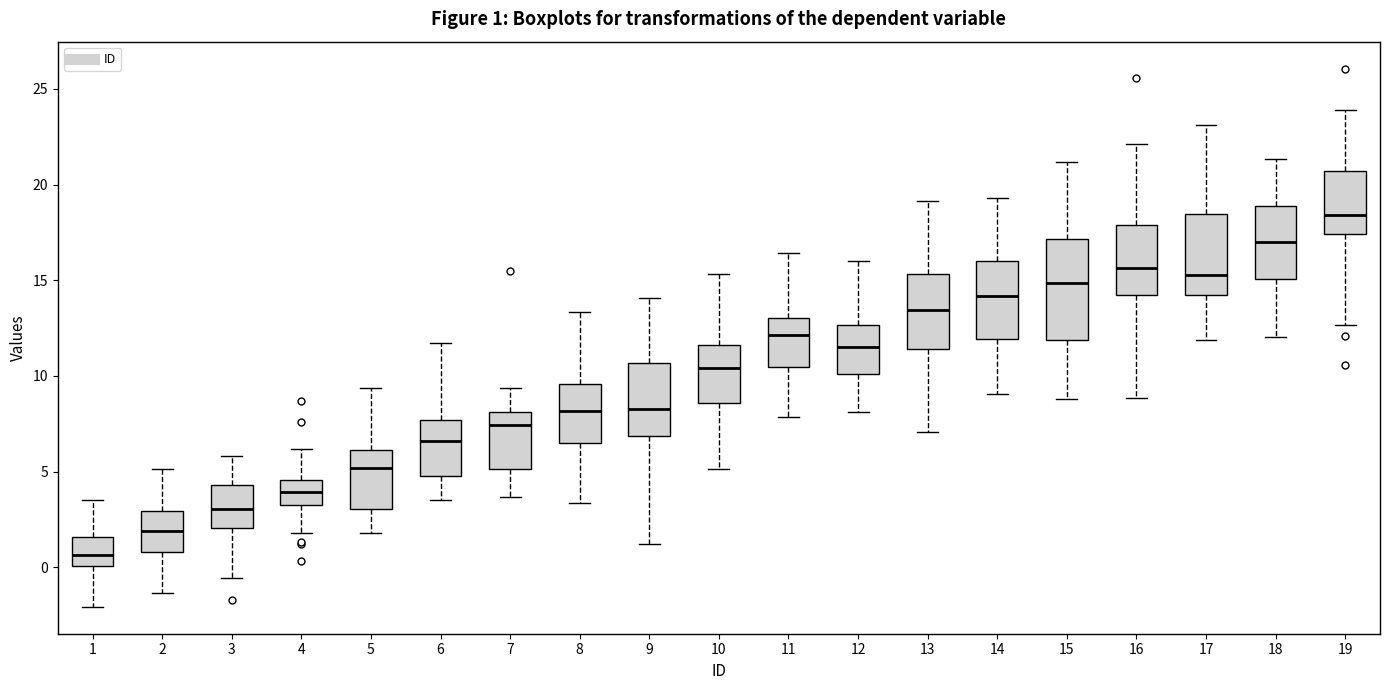

Comparing the boxes themselves (not the whiskers), which one is the tallest?

15